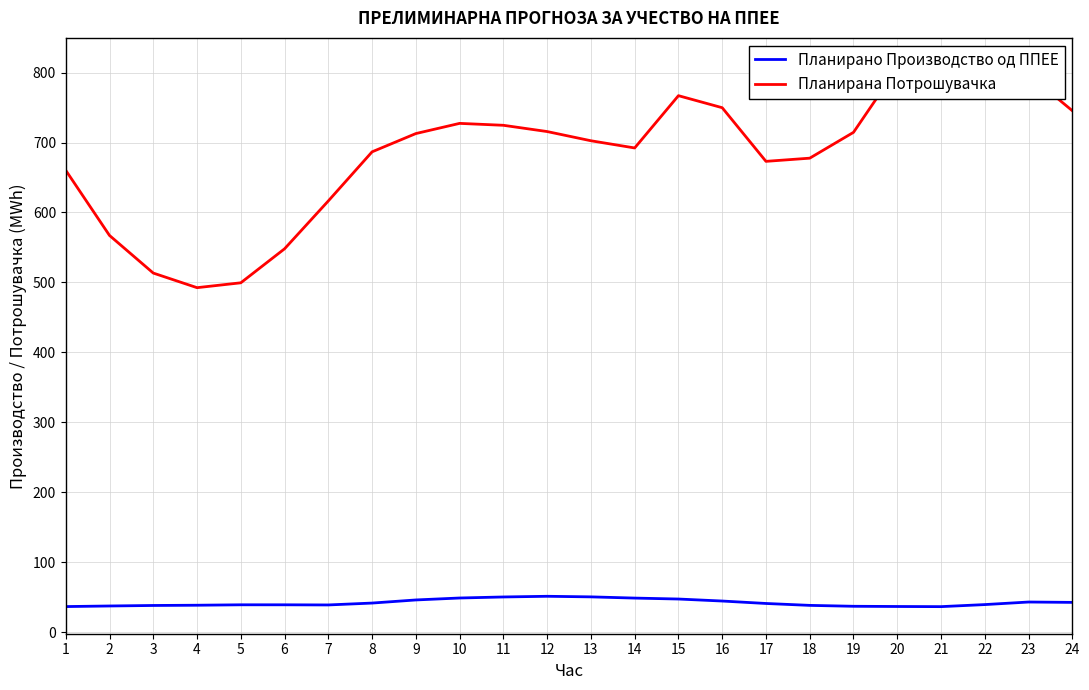

In Планирана Потрошувачка, how many points are higher than both neighbors (excluding endpoints)?

4